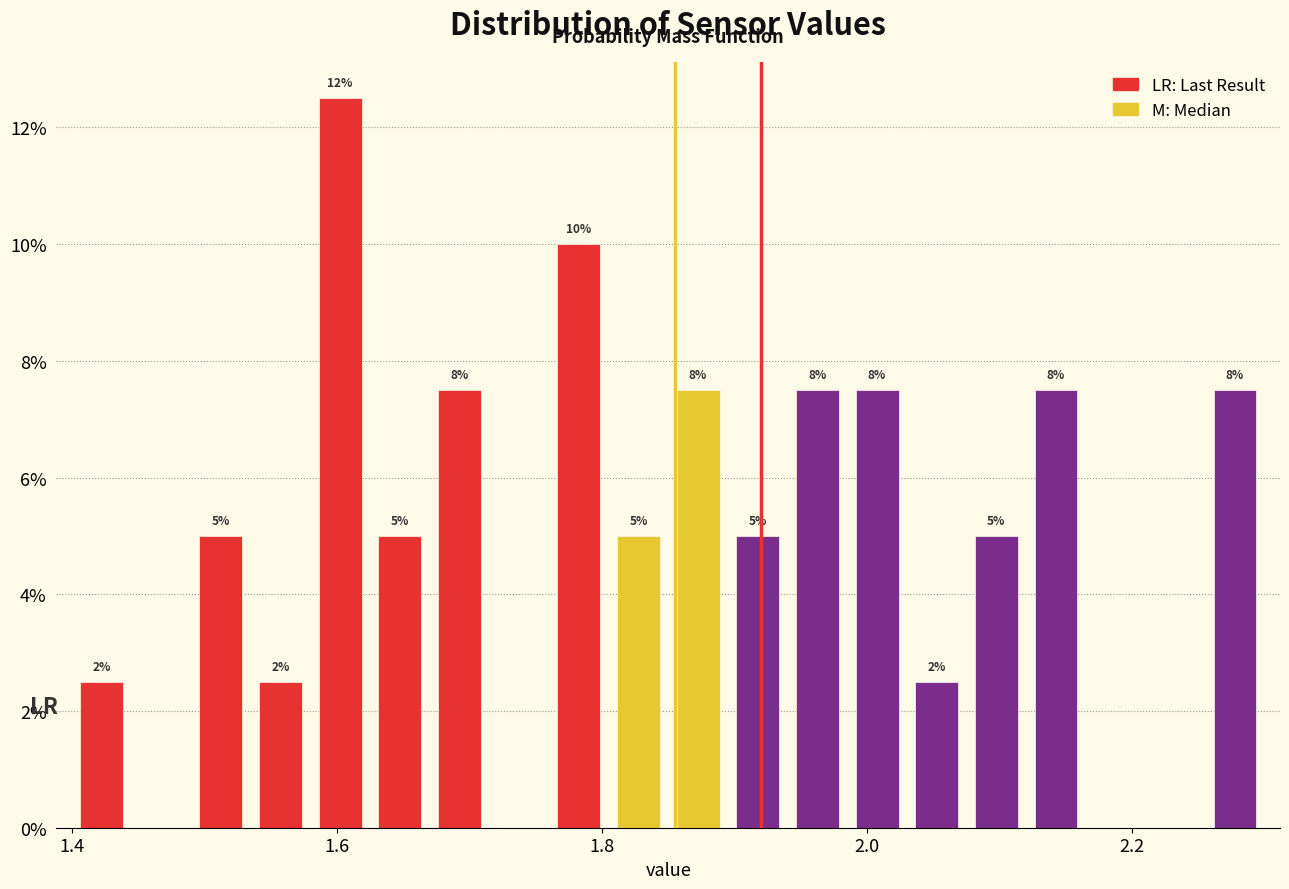

Read against the x-axis, roughly where is the centre of the tallest bar?

1.60